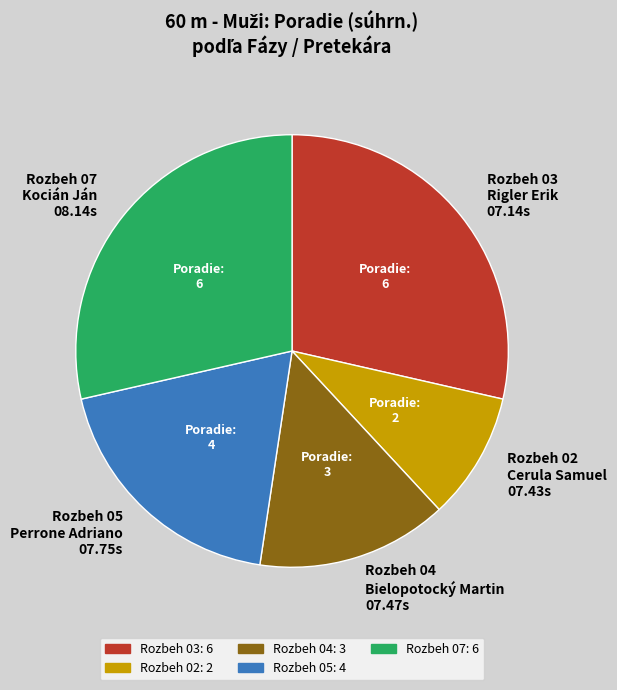

Which category has the smallest portion of the pie?

Rozbeh 02 Cerula Samuel 07.43s